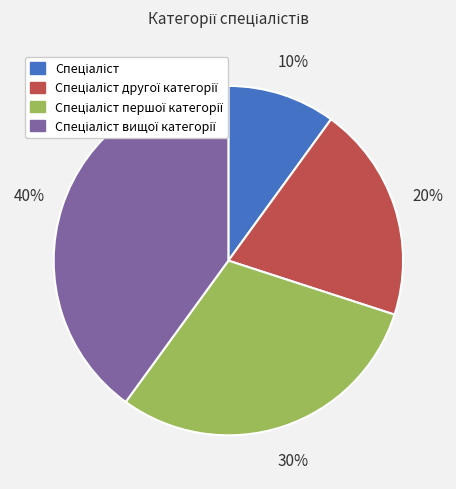

Does any single category account for the majority?

No